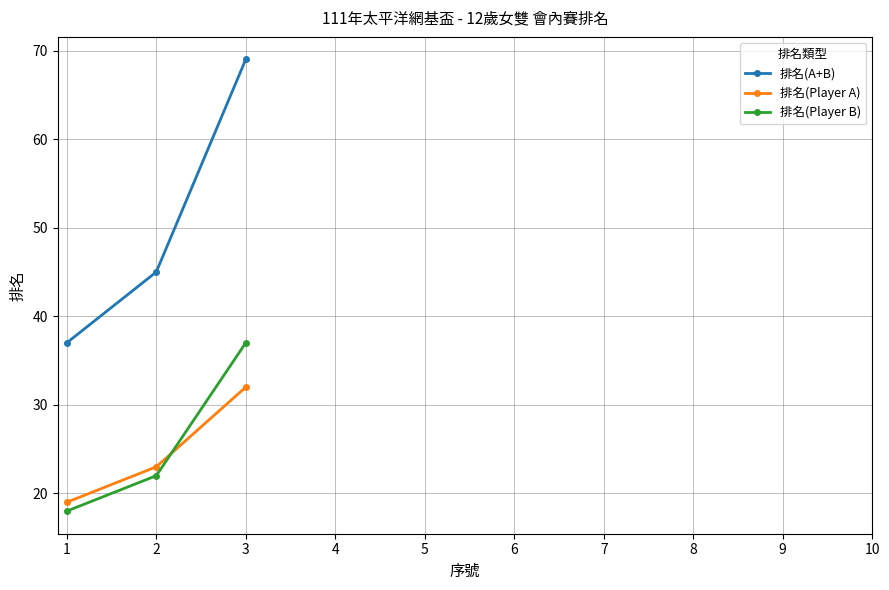

True or false: 排名(A+B) has a value of 37.0 at 1.

True